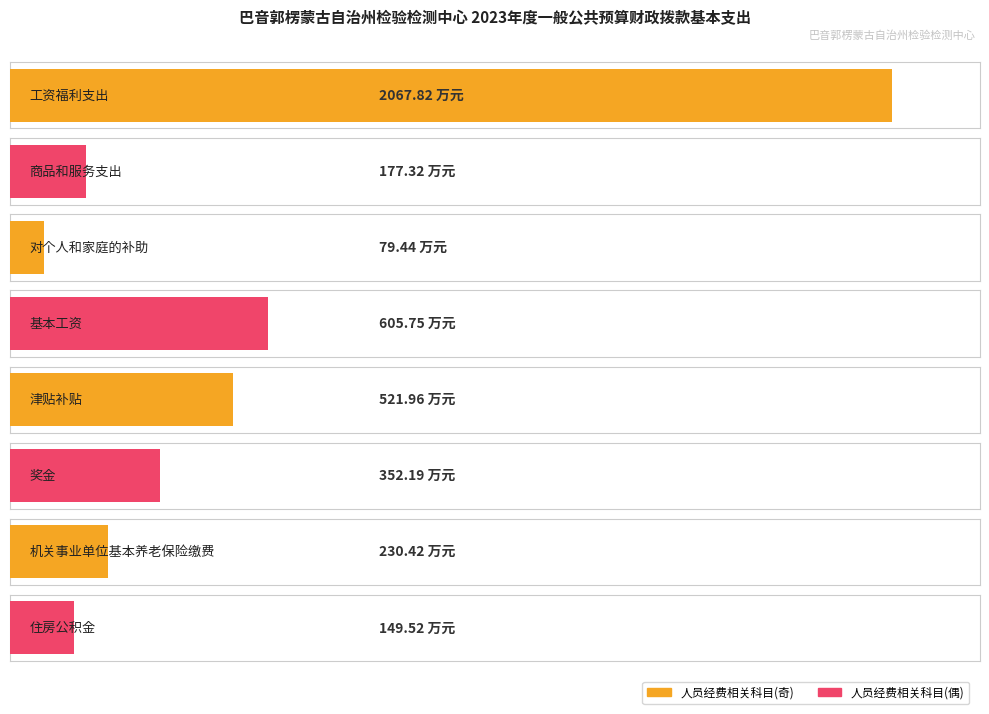

What is the difference between the values at 津贴补贴 and 商品和服务支出?

344.6